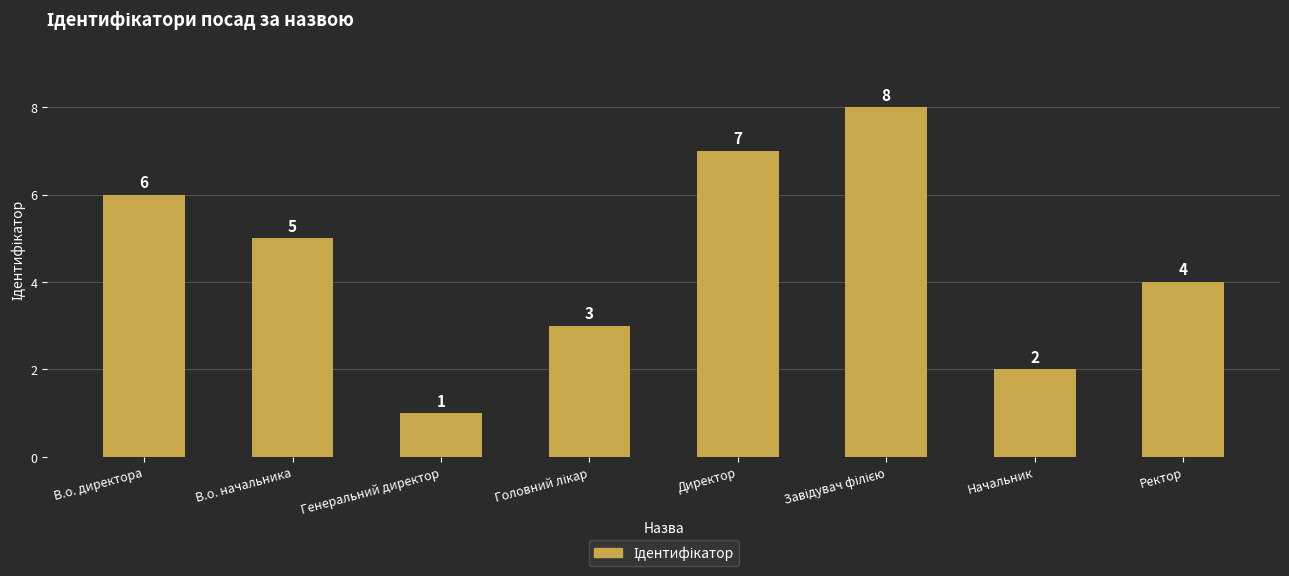

What is the difference between the second highest and minimum values?

6